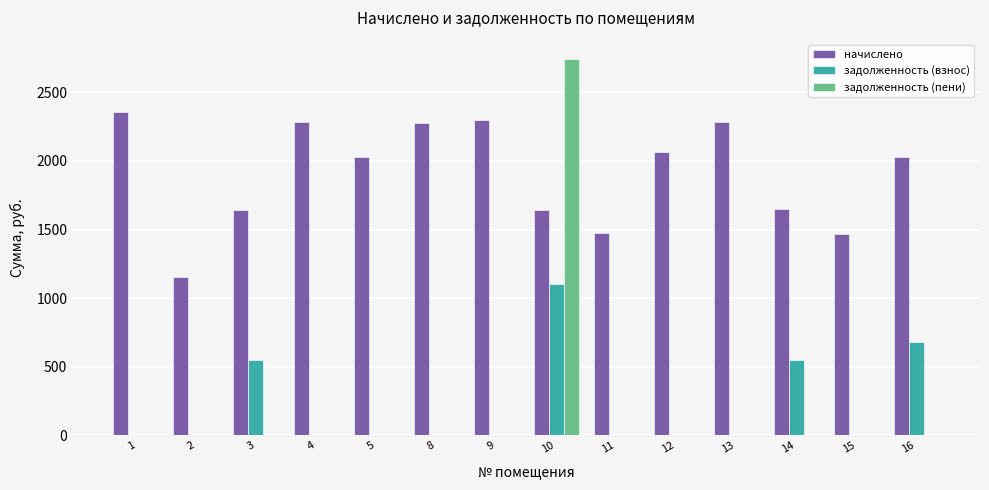

At which category is the sum across all series the highest?

10